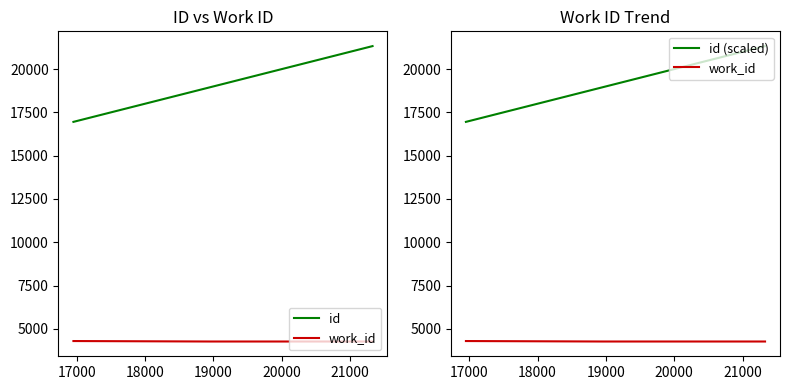

What is the value of the work_id point at the 3rd from the left?

4272